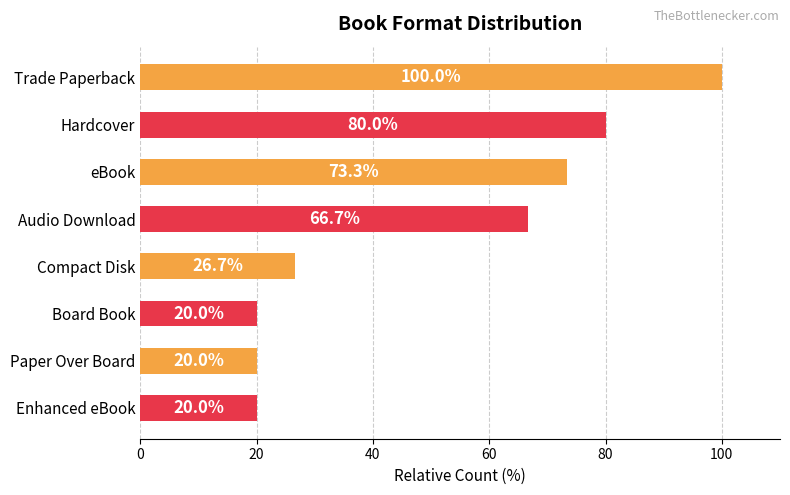

Does the chart contain stacked bars?

No